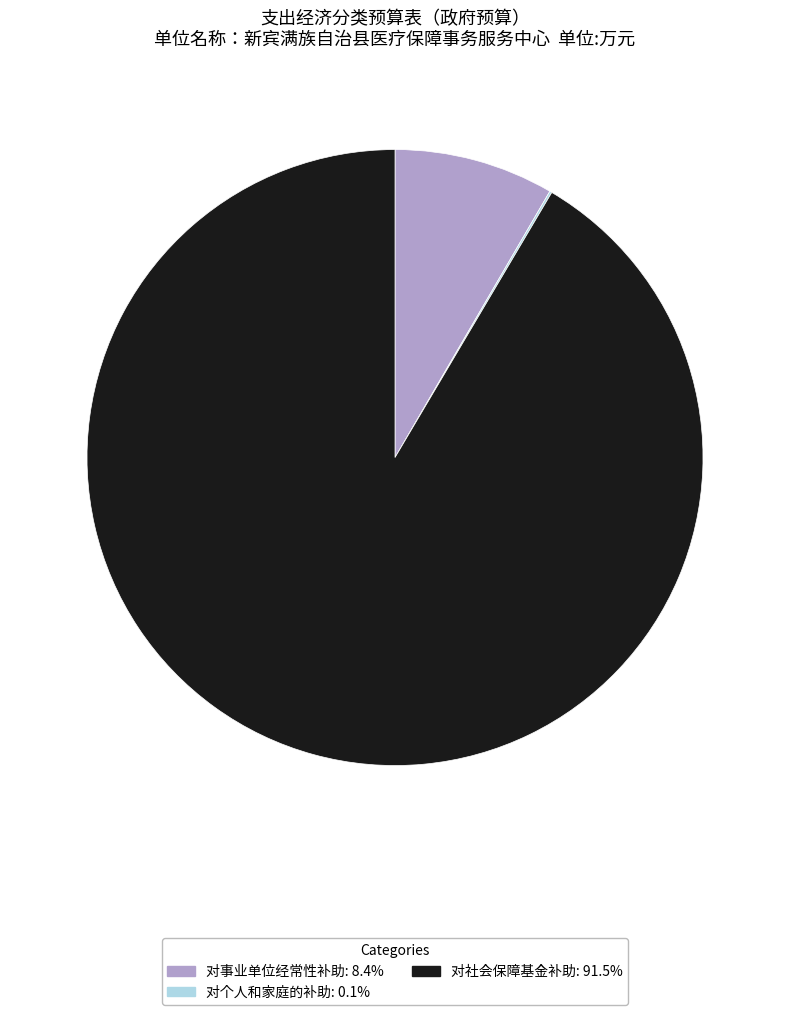

Which category has the biggest portion of the pie?

对社会保障基金补助